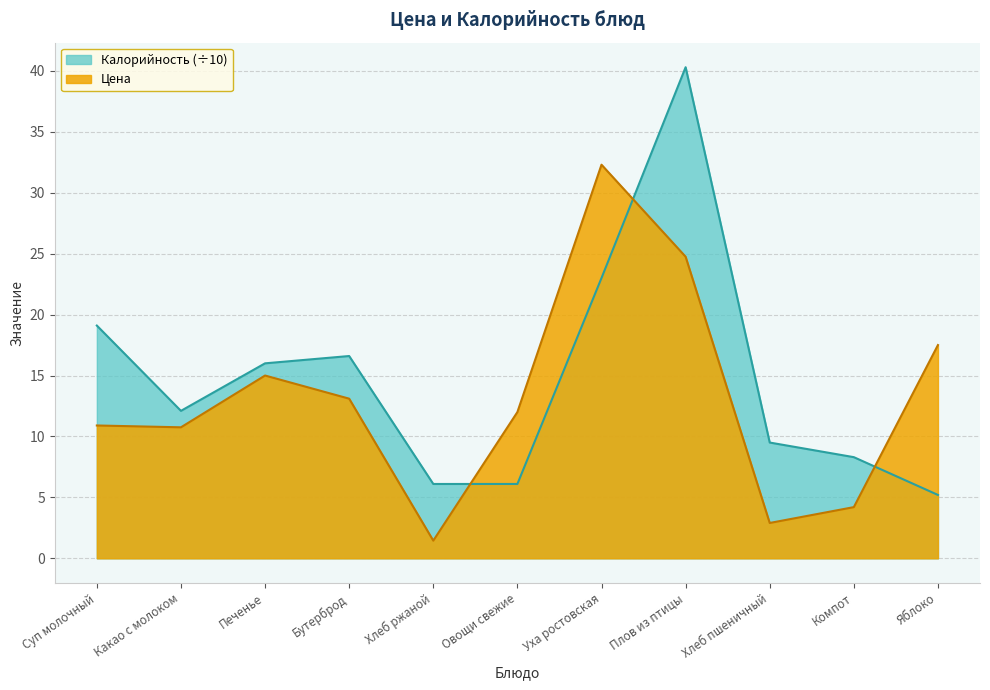

How many values in the Калорийность series exceed 12?

6